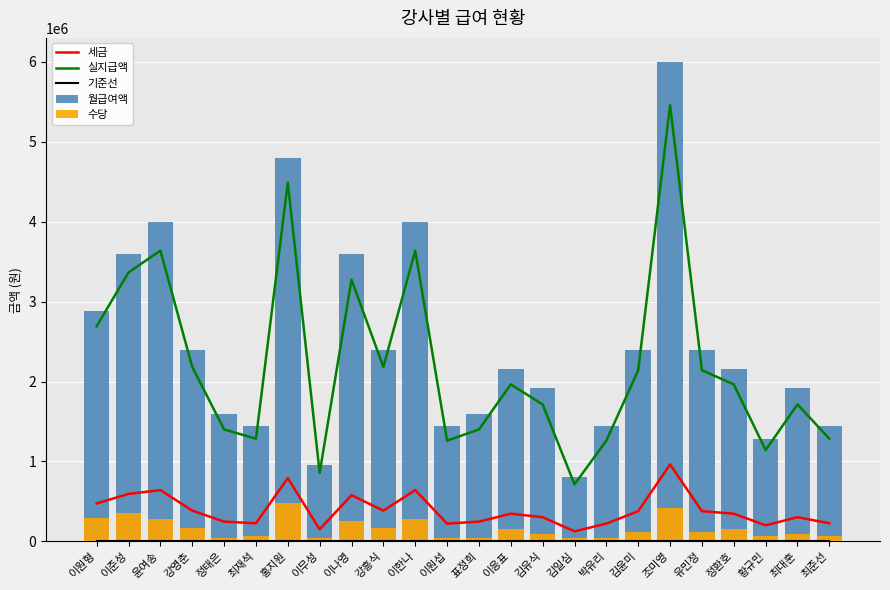

Is the value of 기준선 at 최대훈 greater than the value of 세금 at 김윤미?

No